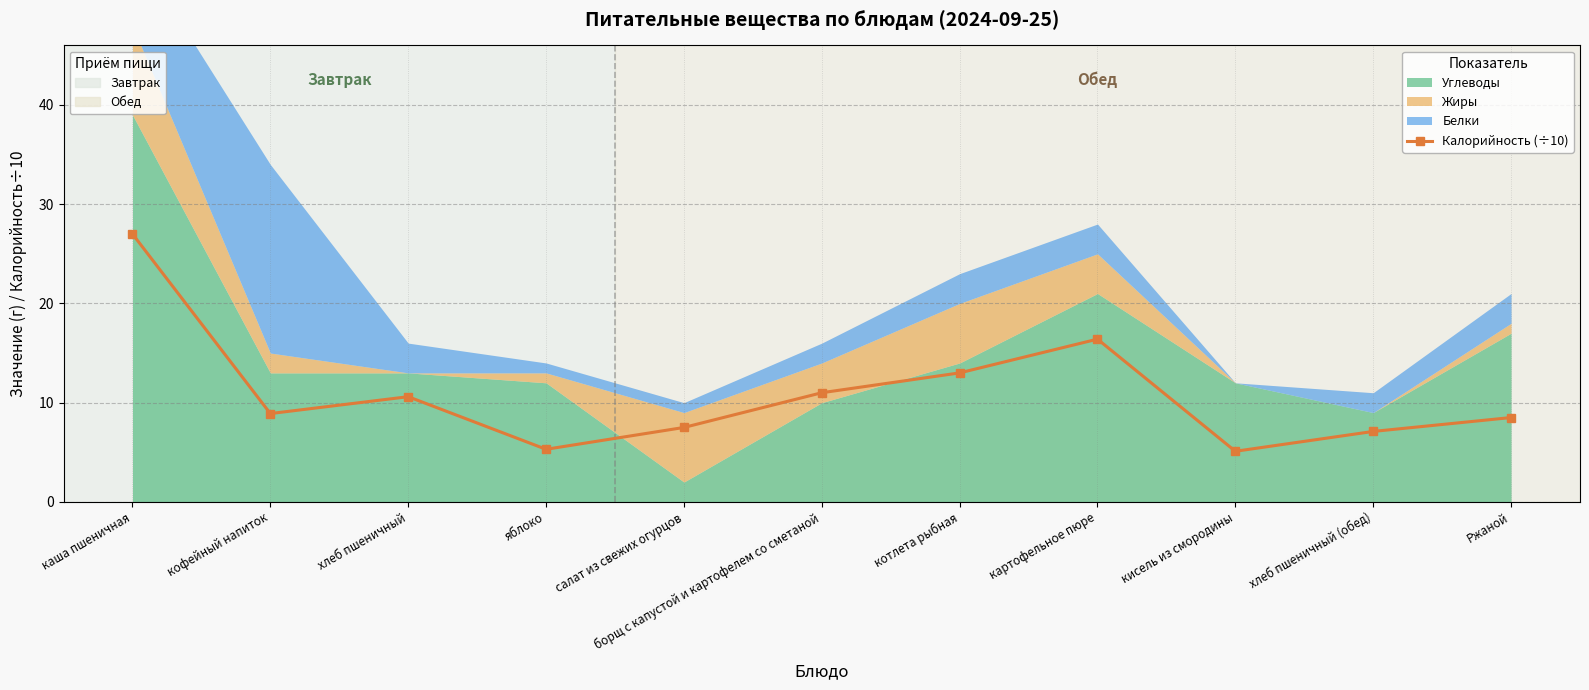

Reading right to left, transcribe all the data shown in this chart.

8.5	7.1	5.1	16.4	13.0	11.0	7.5	5.3	10.6	8.9	27.0